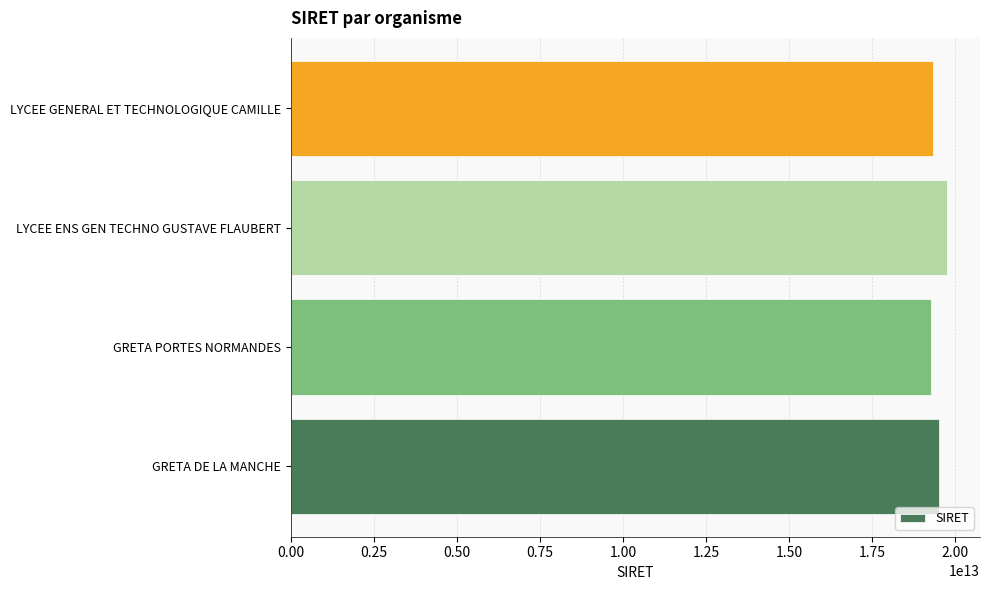

Which label corresponds to the largest value in the chart?

LYCEE ENS GEN TECHNO GUSTAVE FLAUBERT